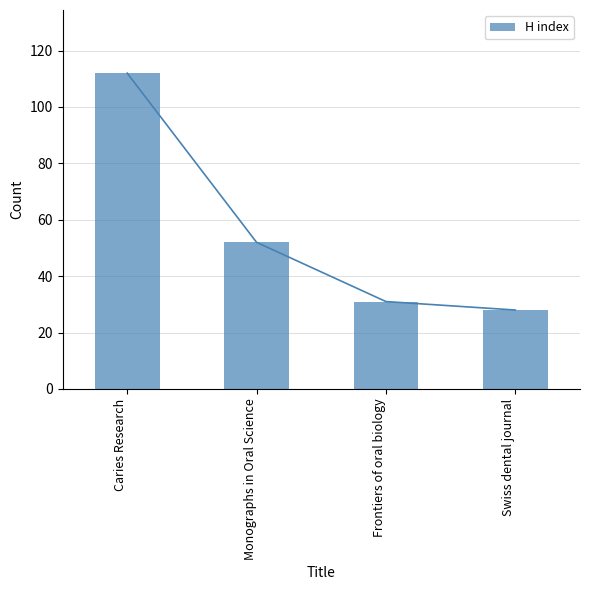

What is the sum of the values at Swiss dental journal and Monographs in Oral Science?

80